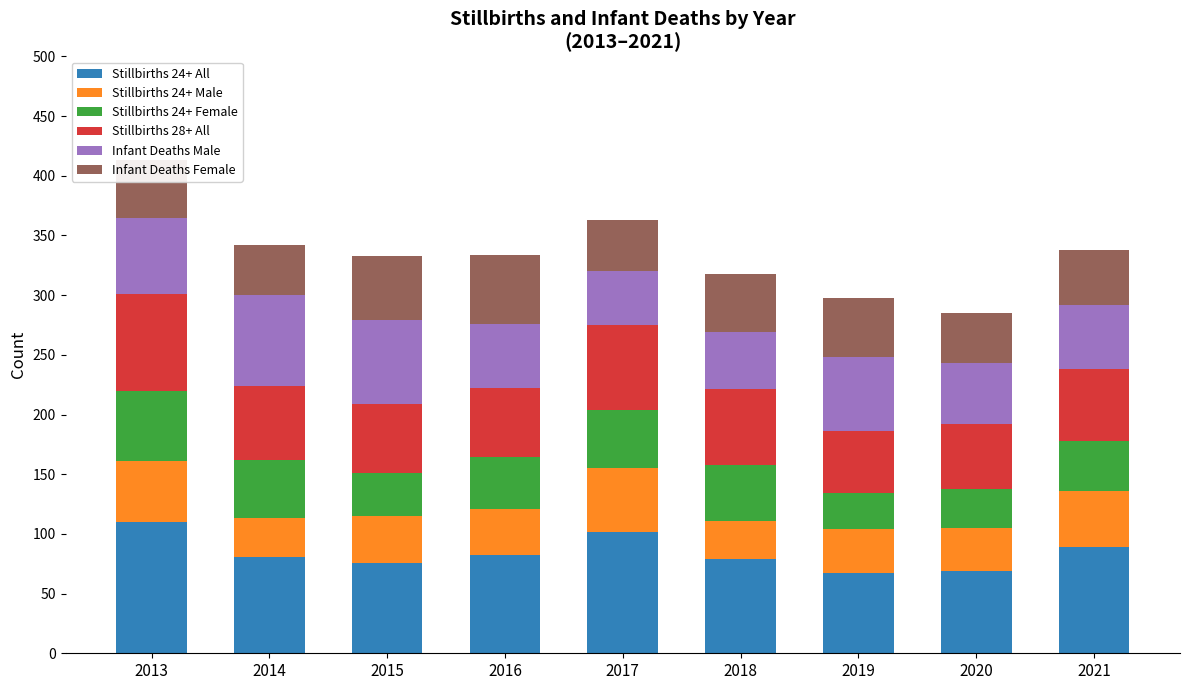

What is the total value across all series at 2021?

338